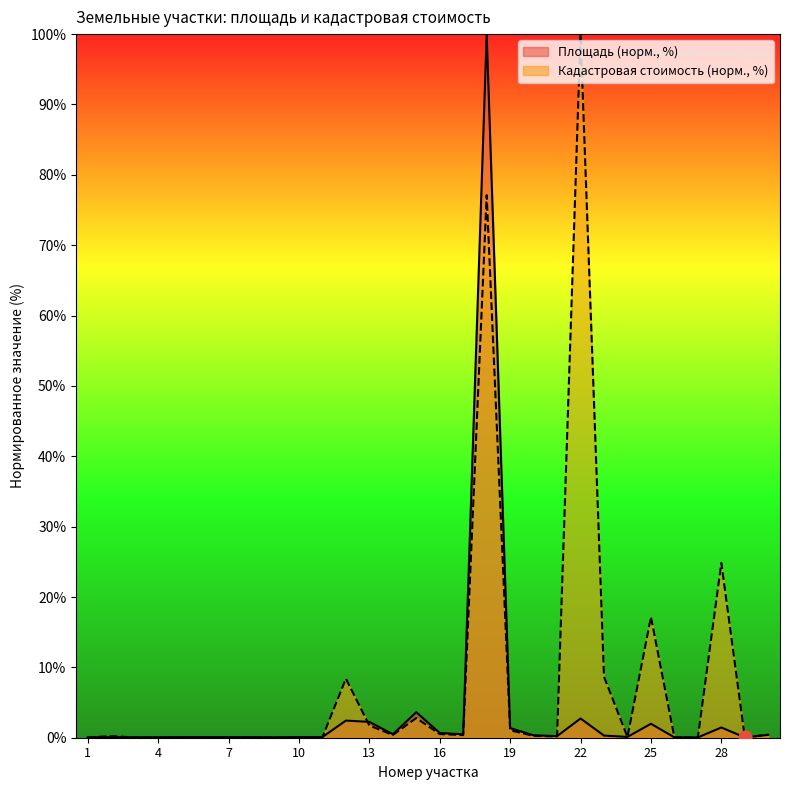

Which series reaches the maximum Y coordinate?

Площадь (кв.м)